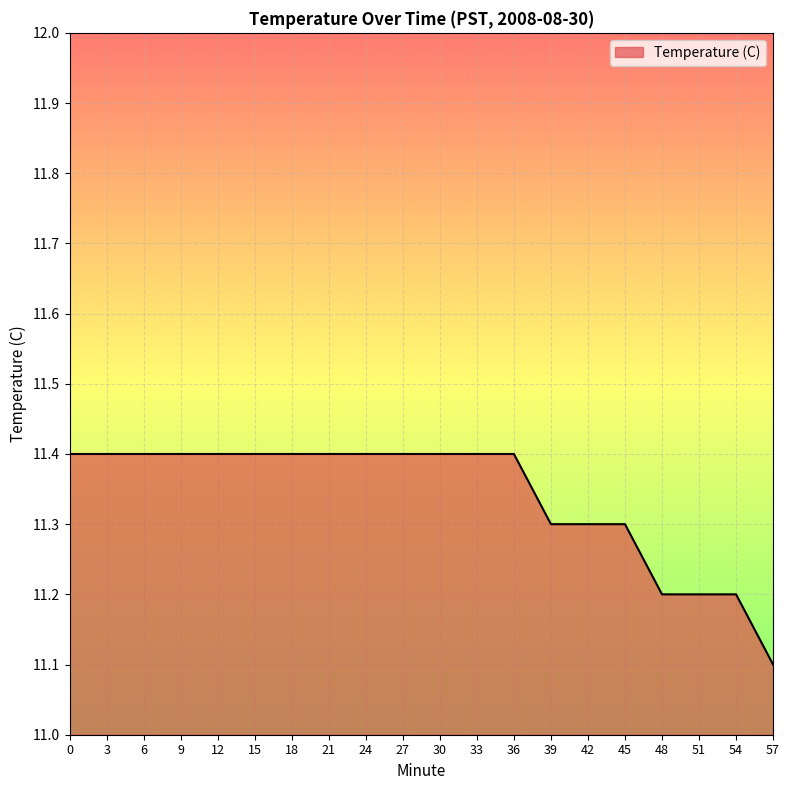

Does the chart display data point markers on the line(s)?

No